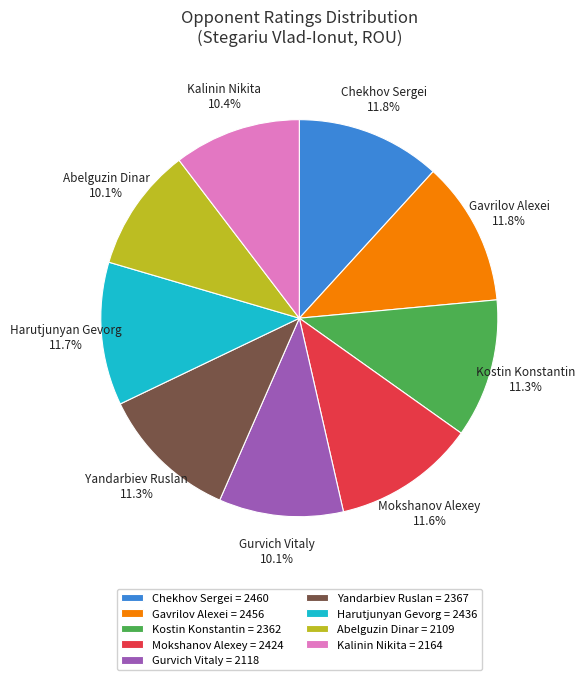

Do Harutjunyan Gevorg and Kostin Konstantin together represent more than half of the pie?

No